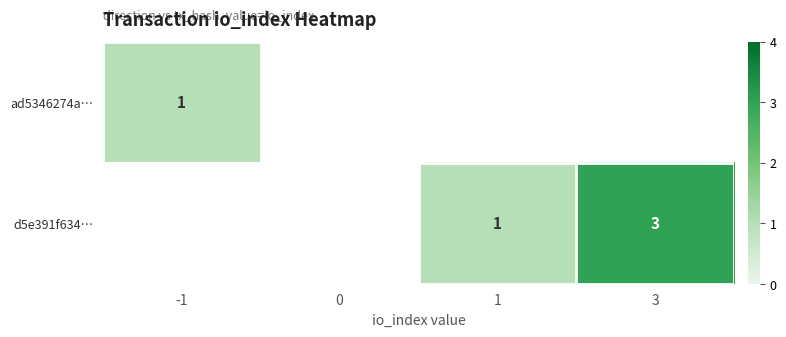

True or false: row_1 has a value of -2 at -1.

False